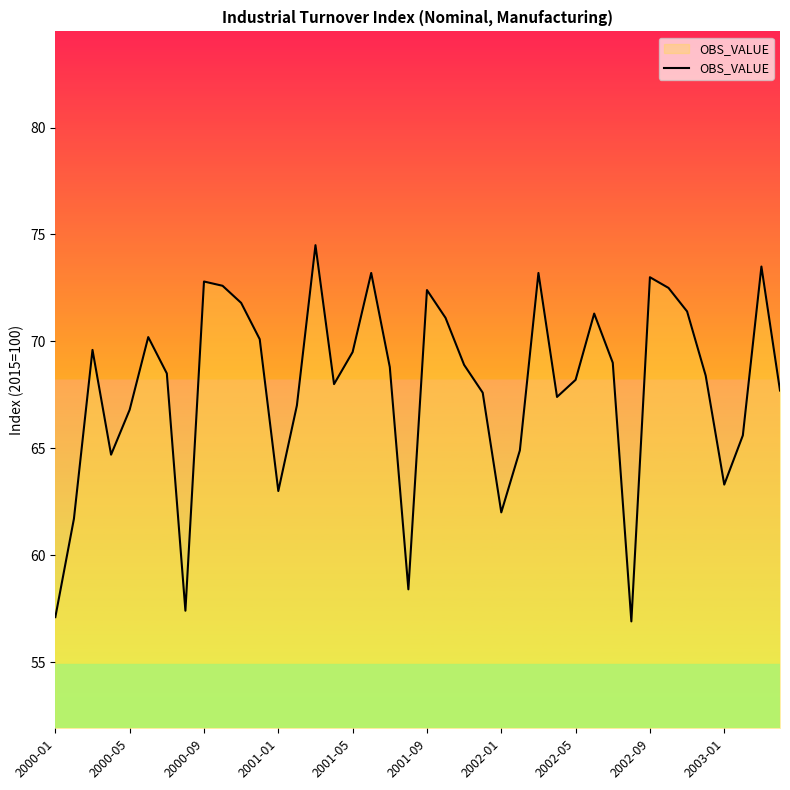

What is the minimum value shown in the chart?

56.9